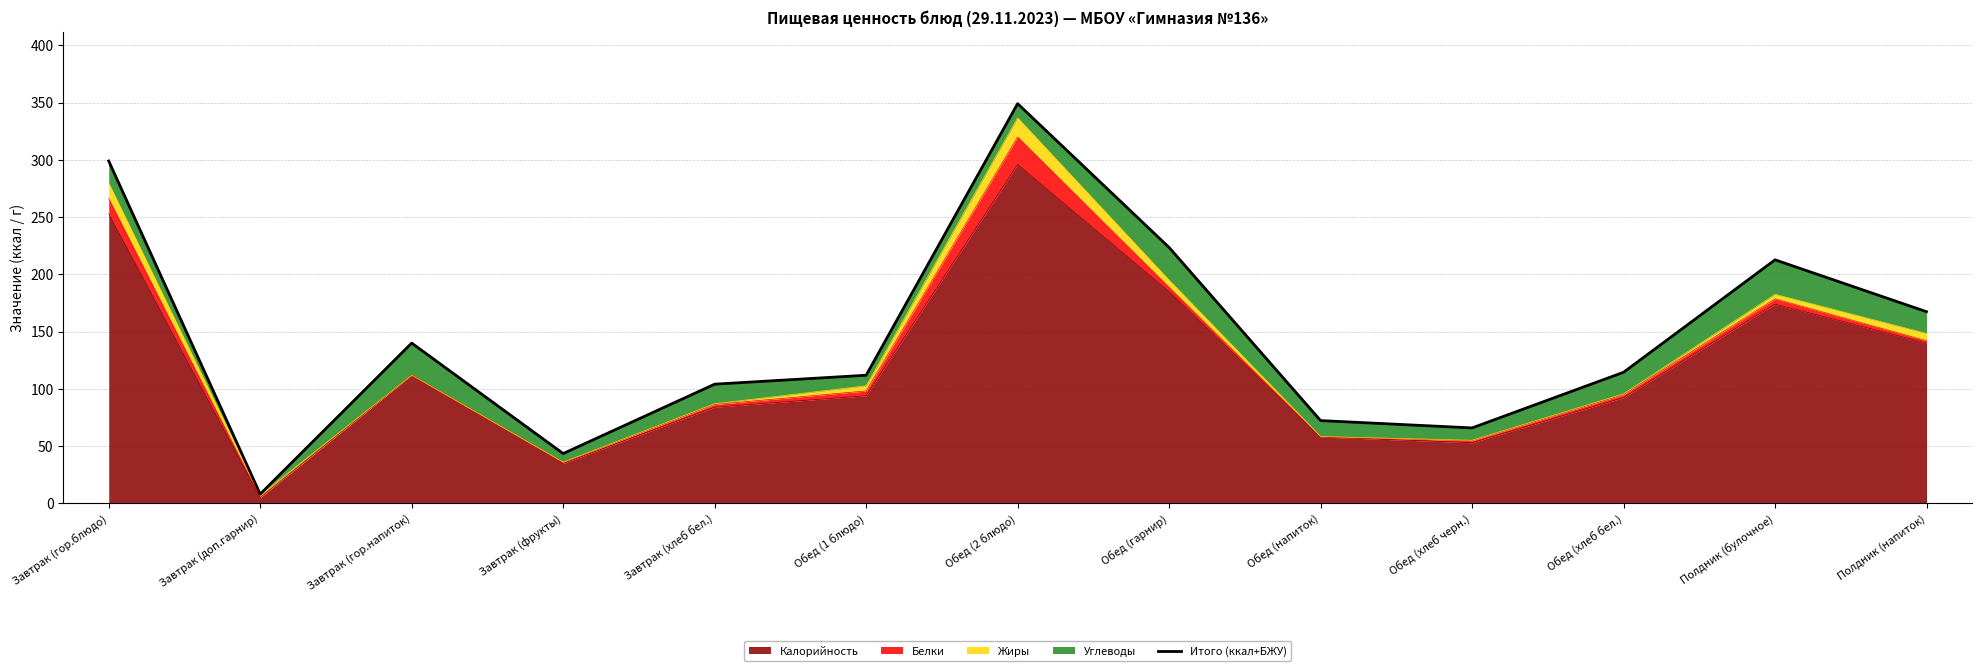

At which category does the chart reach its peak across all series?

Обед (2 блюдо)